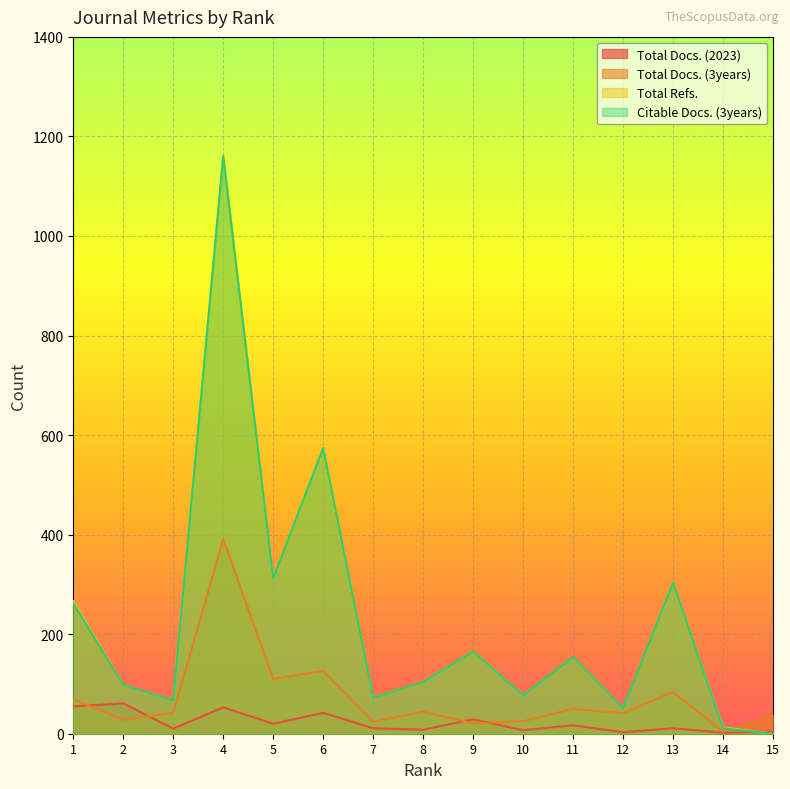

Reading left to right, list all the values displayed in this chart.

Total Docs. (2023): 1=55	2=61	3=10	4=53	5=20	6=42	7=11	8=8	9=29	10=7	11=17	12=3	13=11	14=2	15=4
Total Docs. (3years): 1=69	2=28	3=42	4=391	5=110	6=126	7=24	8=44	9=21	10=25	11=50	12=41	13=84	14=4	15=38
Total Refs.: 1=266	2=98	3=67	4=1160	5=312	6=574	7=72	8=104	9=165	10=77	11=154	12=51	13=303	14=13	15=0
Citable Docs. (3years): 1=262	2=98	3=67	4=1160	5=312	6=574	7=72	8=104	9=165	10=77	11=154	12=51	13=303	14=11	15=0